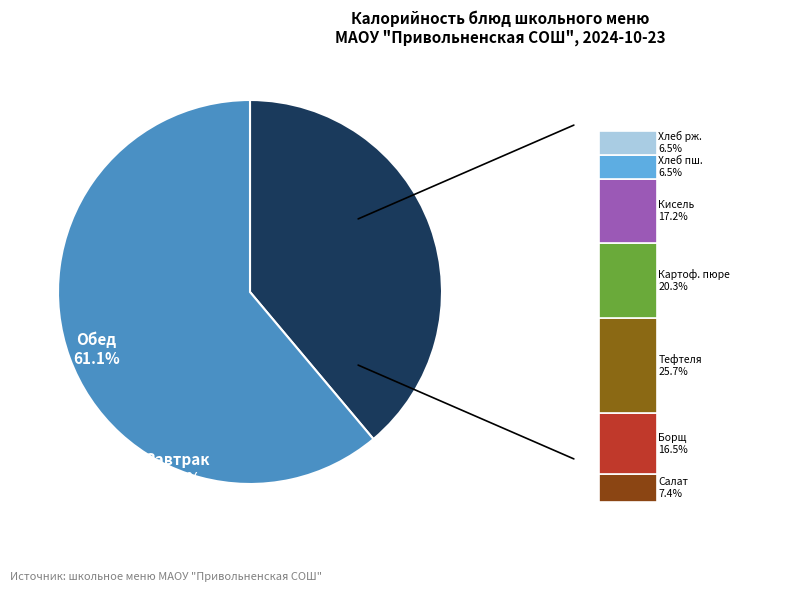

Do Салат из свежей капусты and Картофельное пюре с маслом together represent more than half of the pie?

No